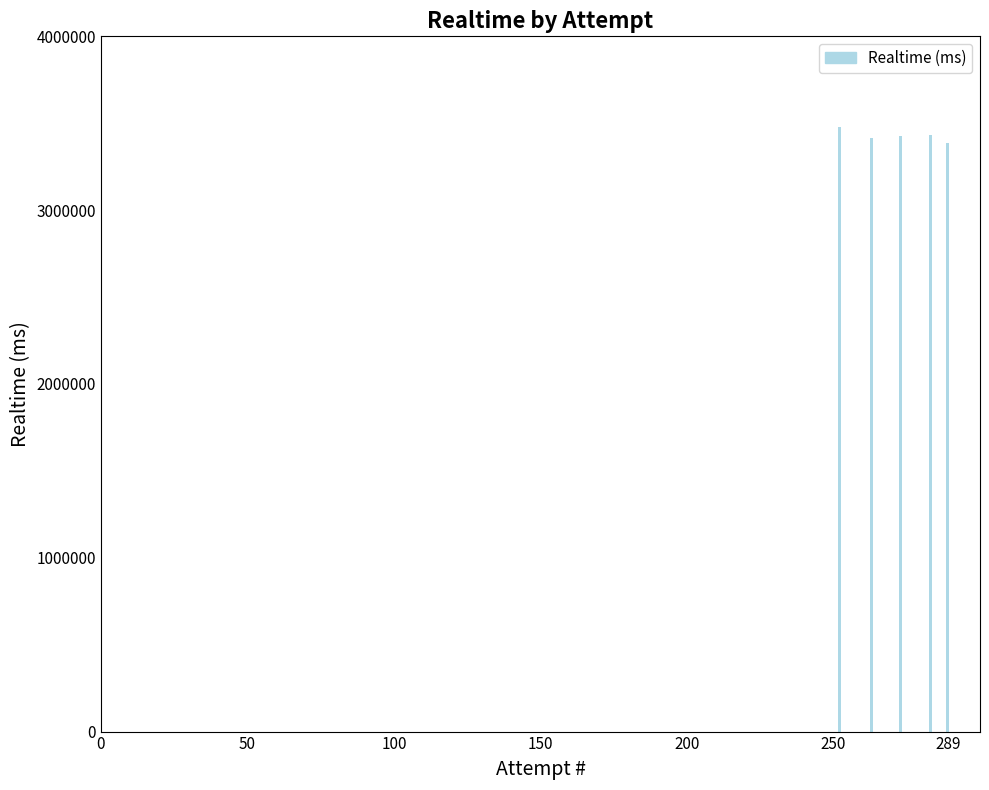

What is the smallest value displayed?

3384114